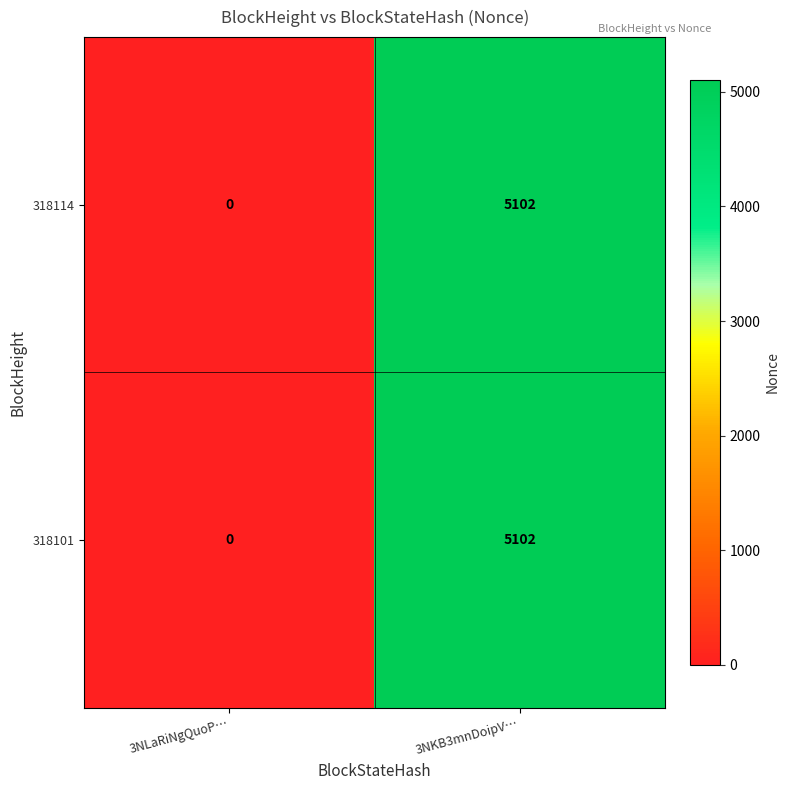

Where is 318114 nearest to the value 2551?

3NLaRiNgQuoP…